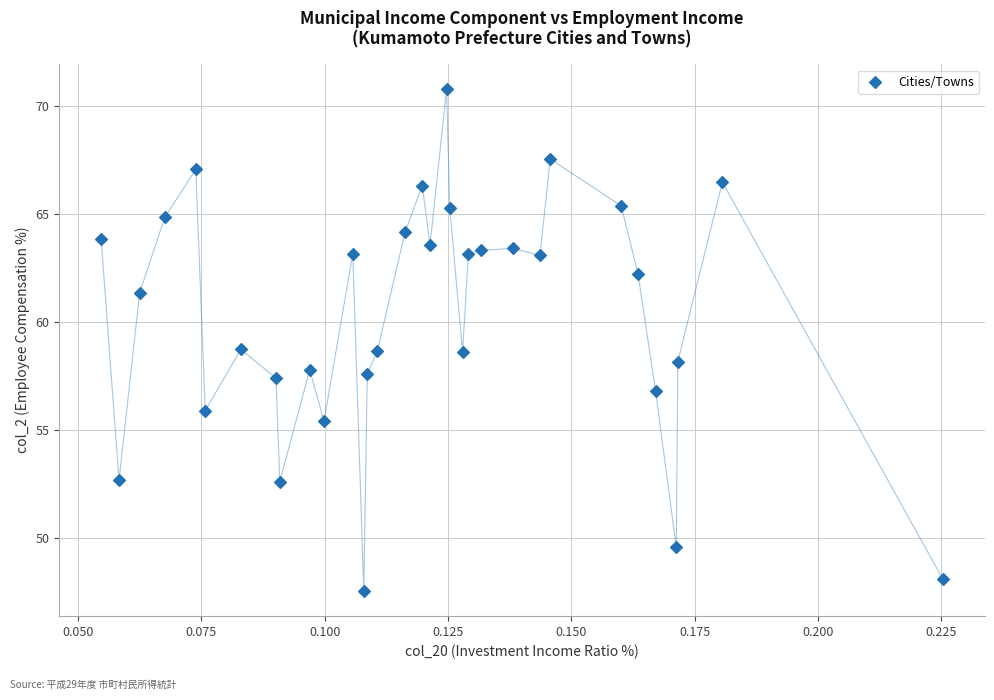

What is the range of Y values (max minus min)?

23.2